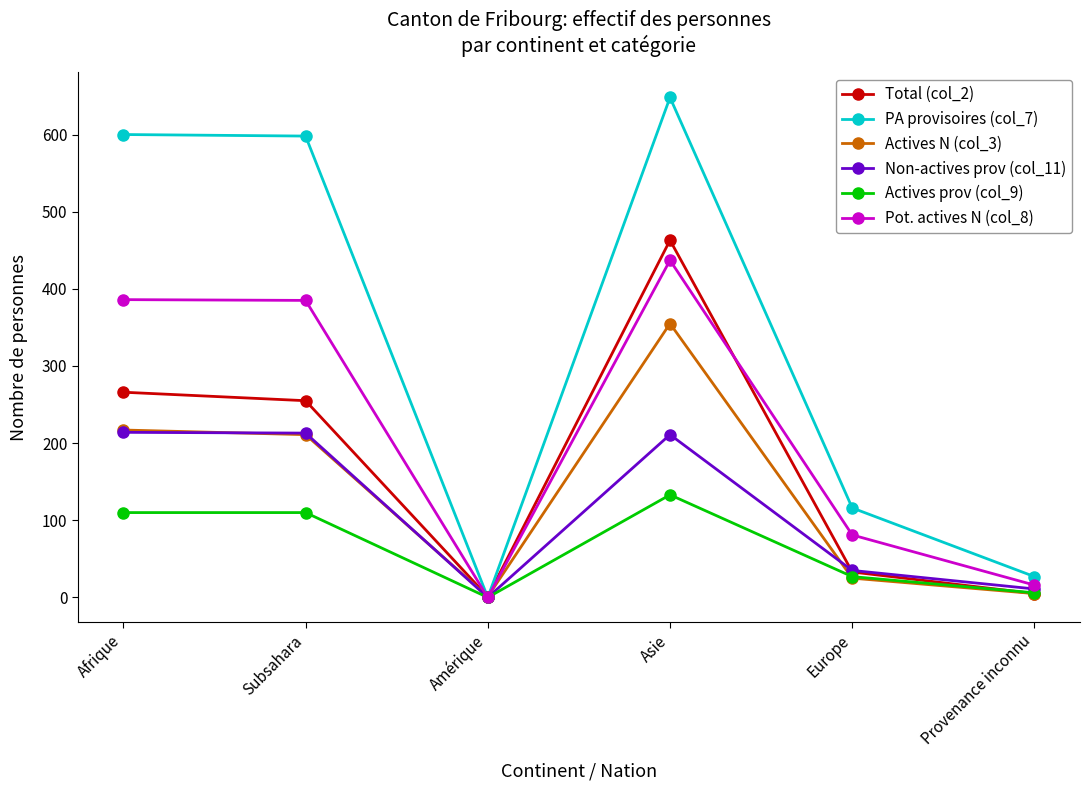

Between Subsahara and Europe, which series saw the biggest shift?

PA provisoires (col_7)